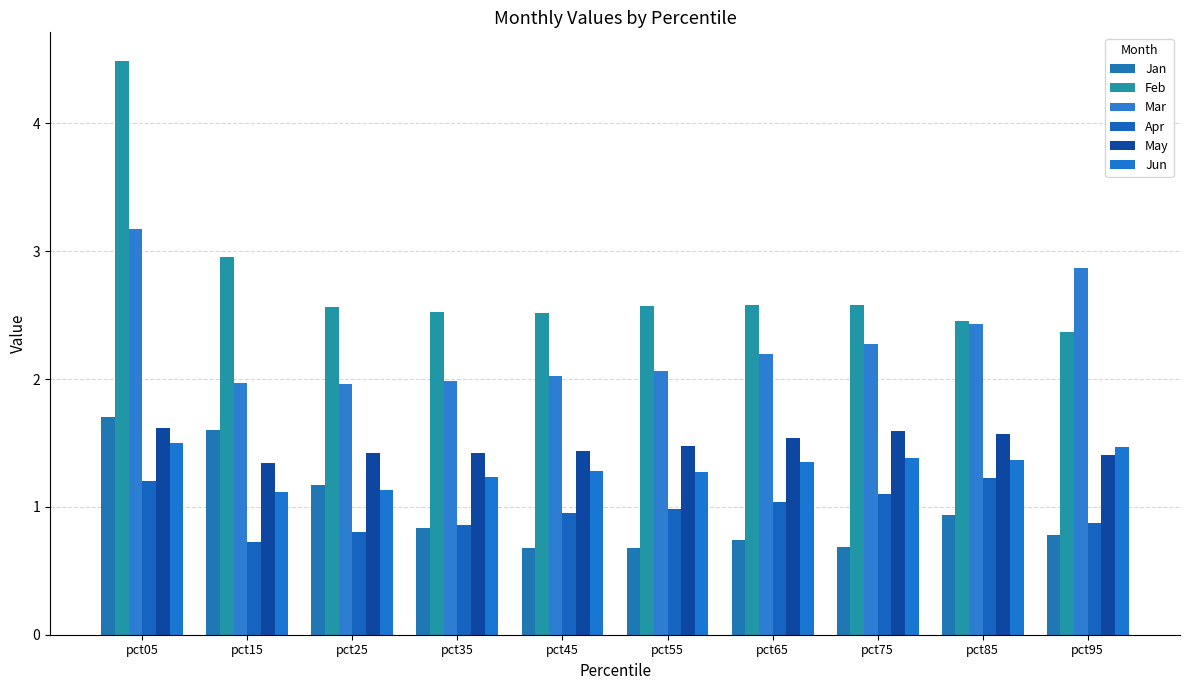

True or false: Jun has a value of 1.5 at pct95.

True